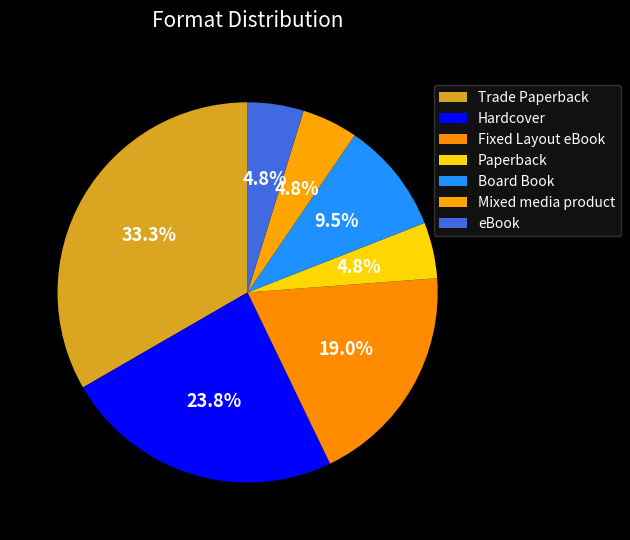

Rank the categories by value from lowest to highest.

Paperback, Mixed media product, eBook, Board Book, Fixed Layout eBook, Hardcover, Trade Paperback